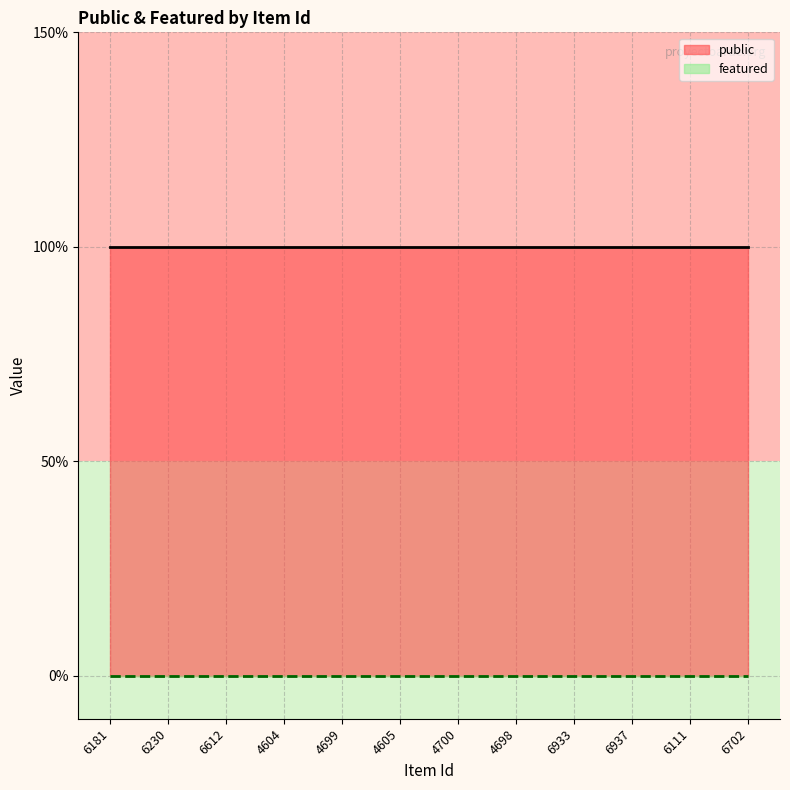

At how many categories does at least one series exceed 0?

12